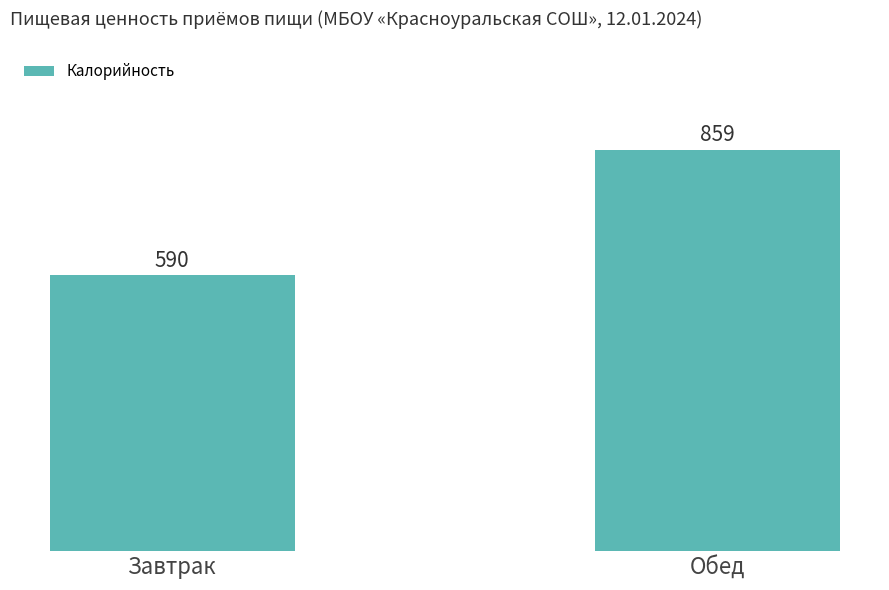

Which has a higher value, Обед or Завтрак?

Обед